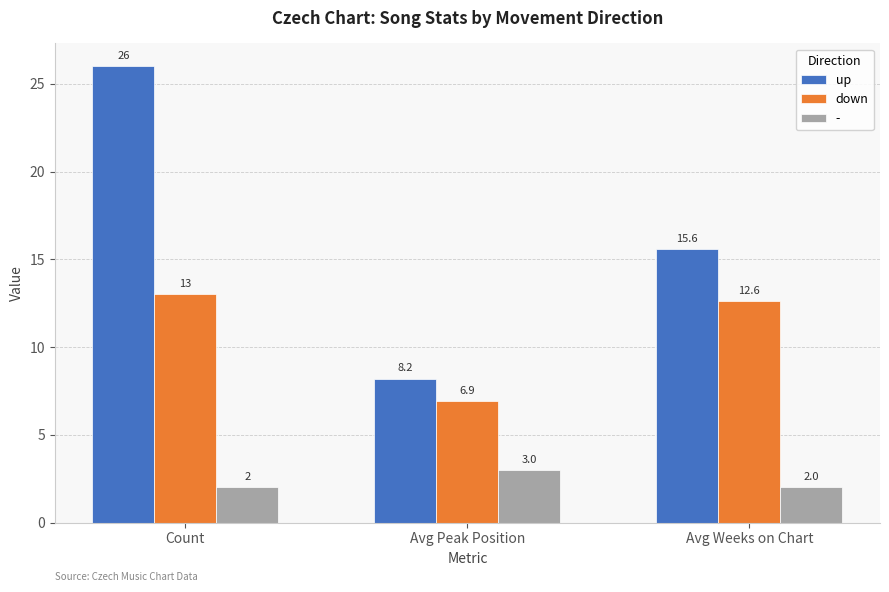

What is the difference between the highest and lowest values at Avg Weeks on Chart?

13.6